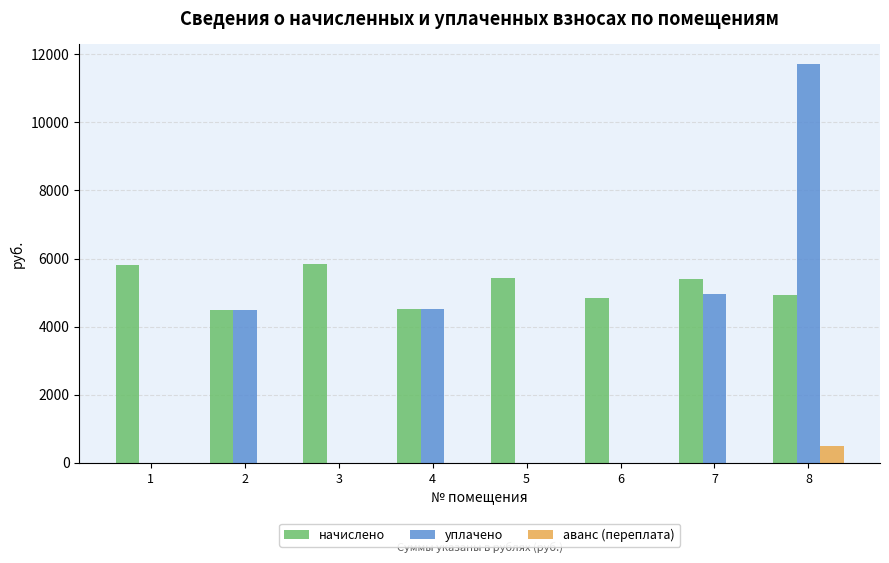

What is the greatest value displayed?

11700.8